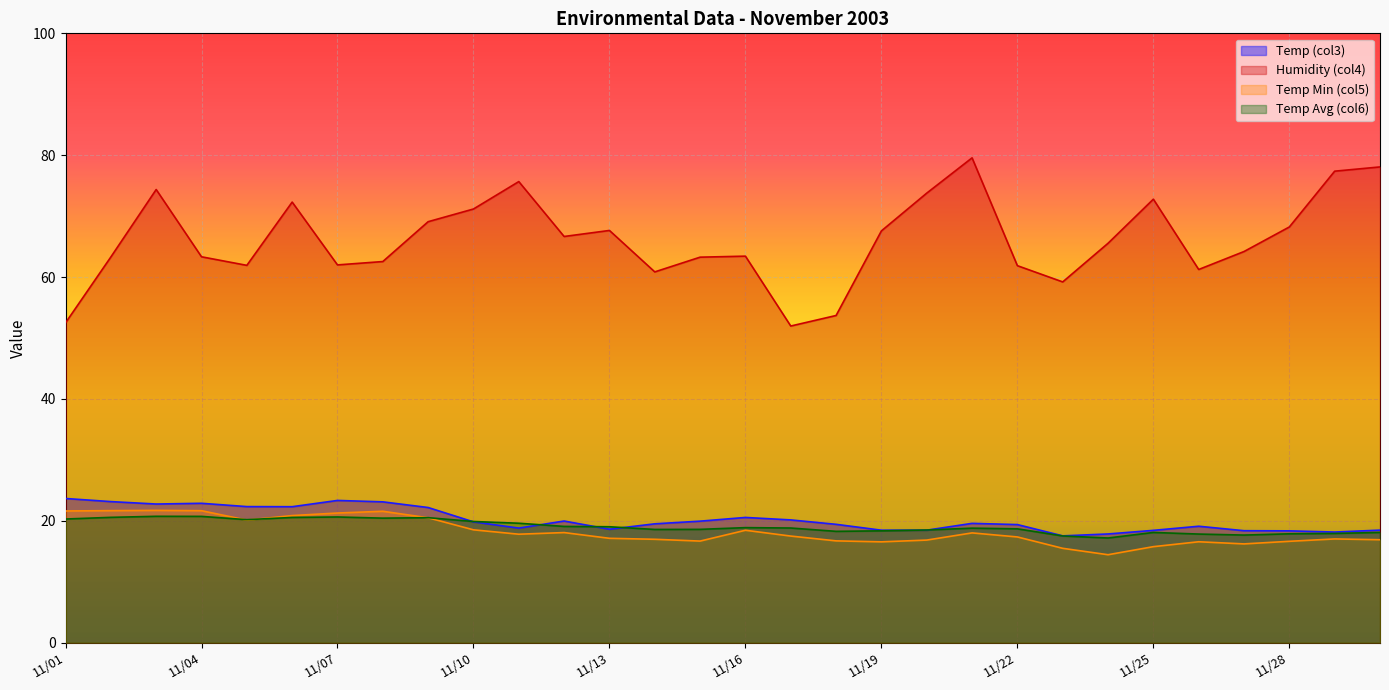

Is it true that Temp Min (col5) equals 20.1 at 11/05?

True